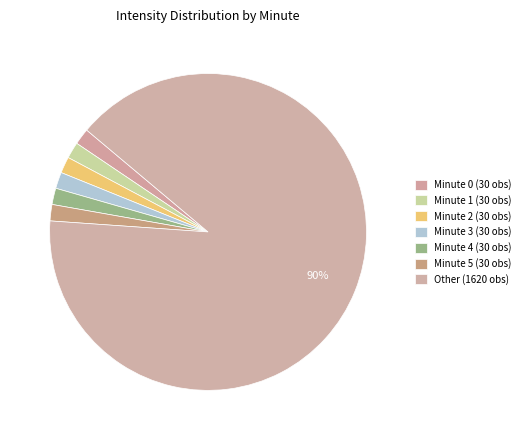

What is the smallest slice in the pie chart?

Minute 1